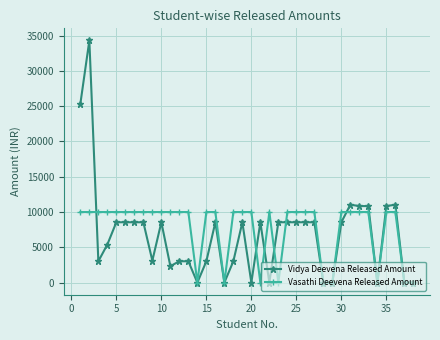

How many lines are shown in the chart?

2